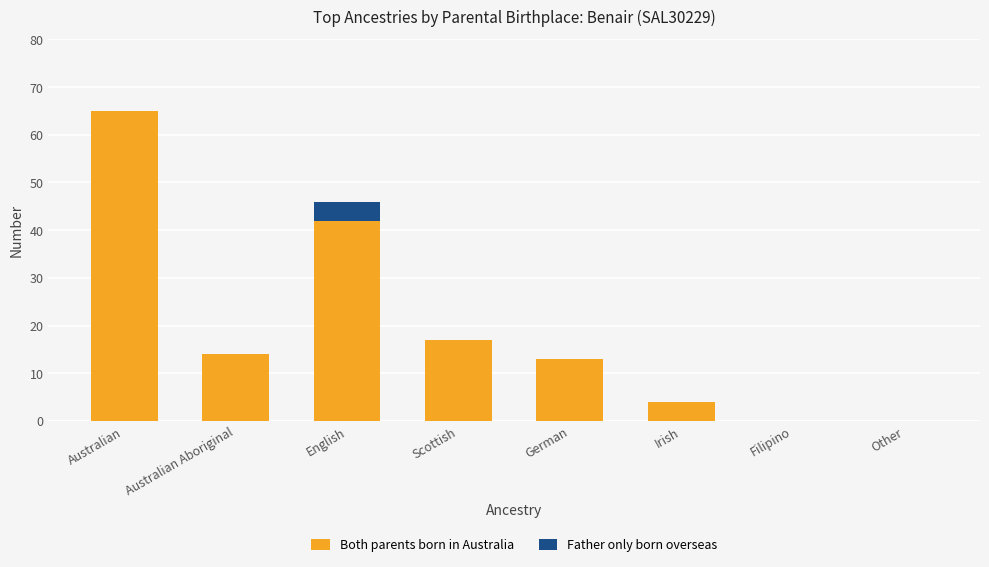

At which label is Both parents born in Australia closest to 32?

English